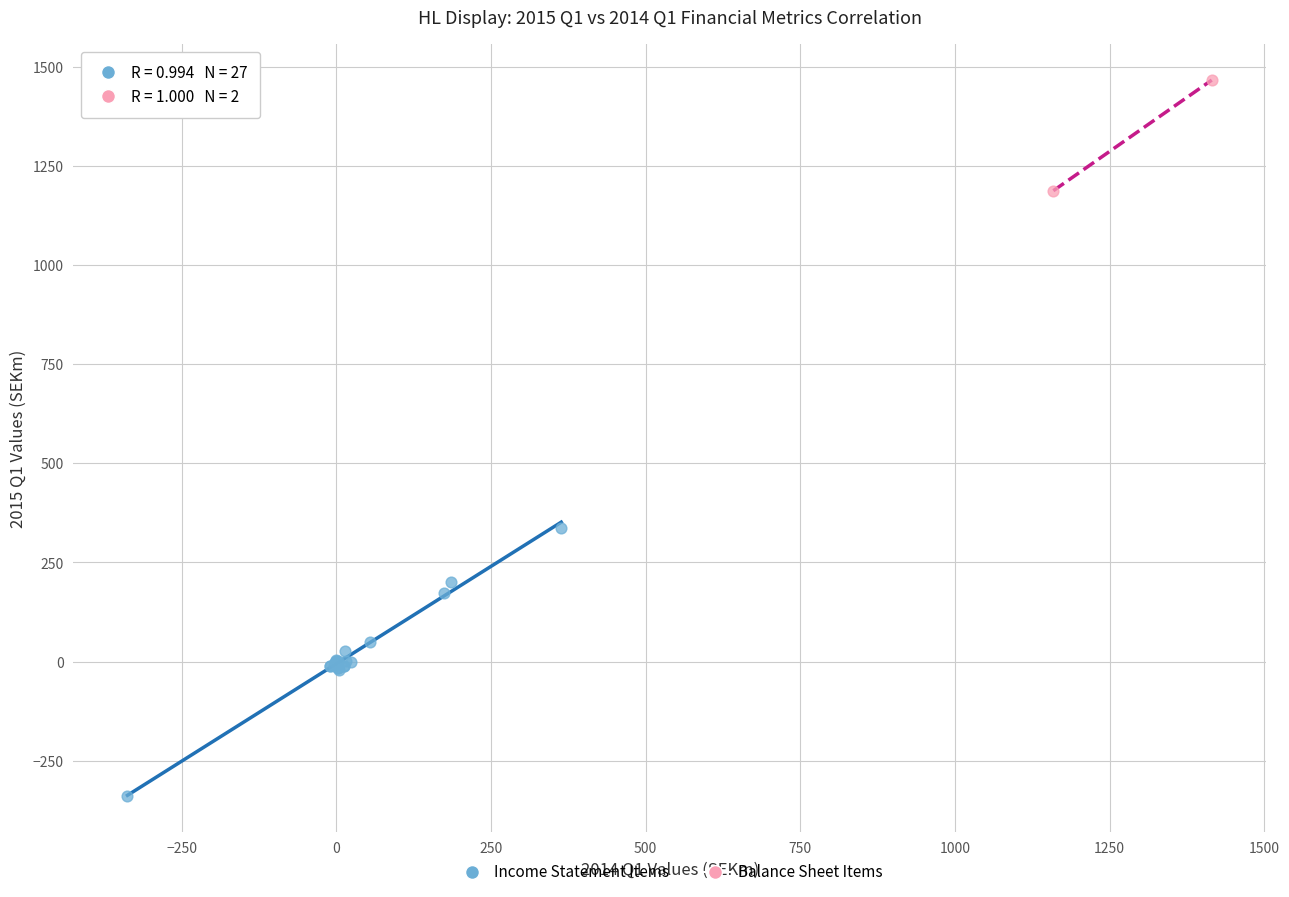

What are all the series names shown in the legend?

Income Statement Items, Balance Sheet Items